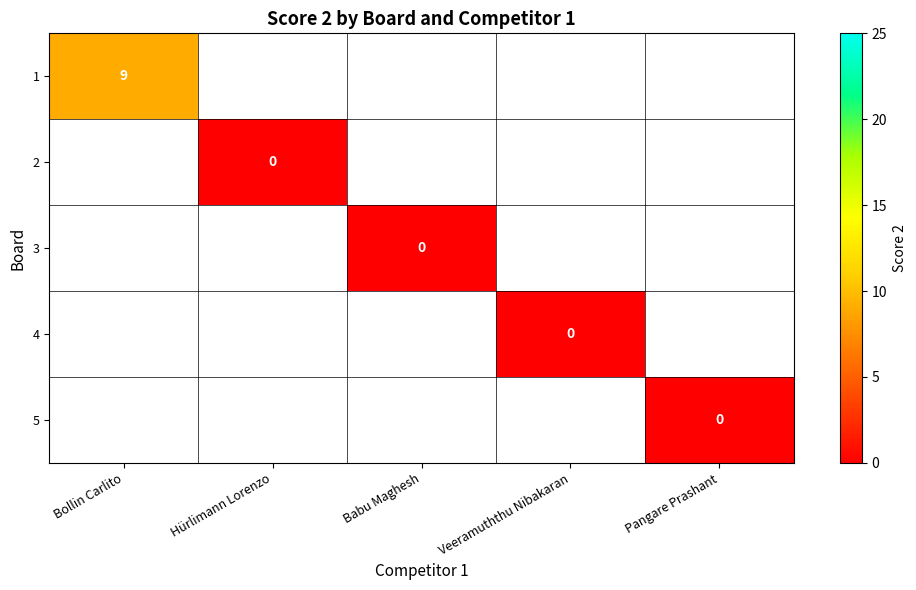

How many categories are shown in the chart?

5